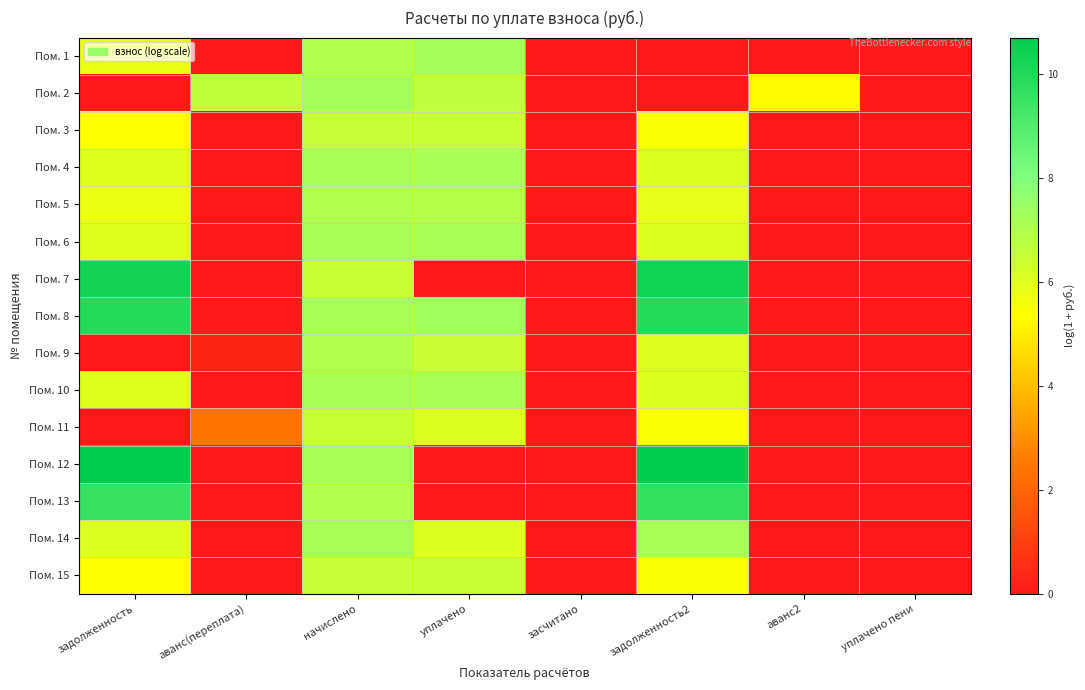

Which has a higher value, задолженность2 or засчитано?

задолженность2